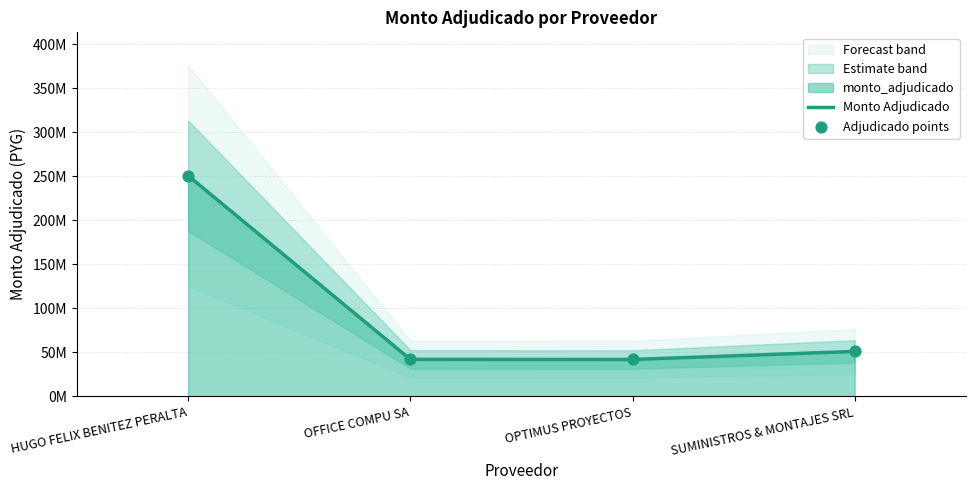

Is the value of Adjudicado points at OPTIMUS PROYECTOS greater than the value of Monto Adjudicado at SUMINISTROS & MONTAJES SRL?

No